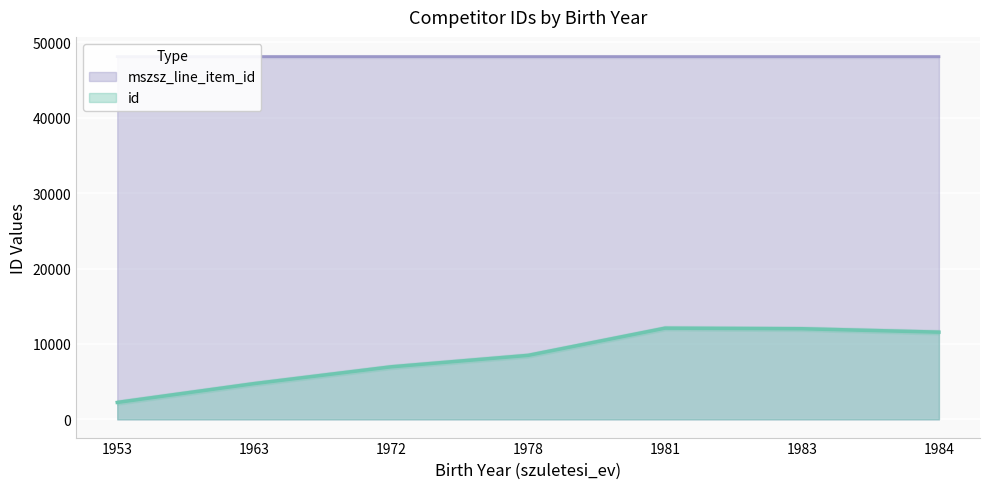

True or false: id and mszsz_line_item_id cross at least once.

False